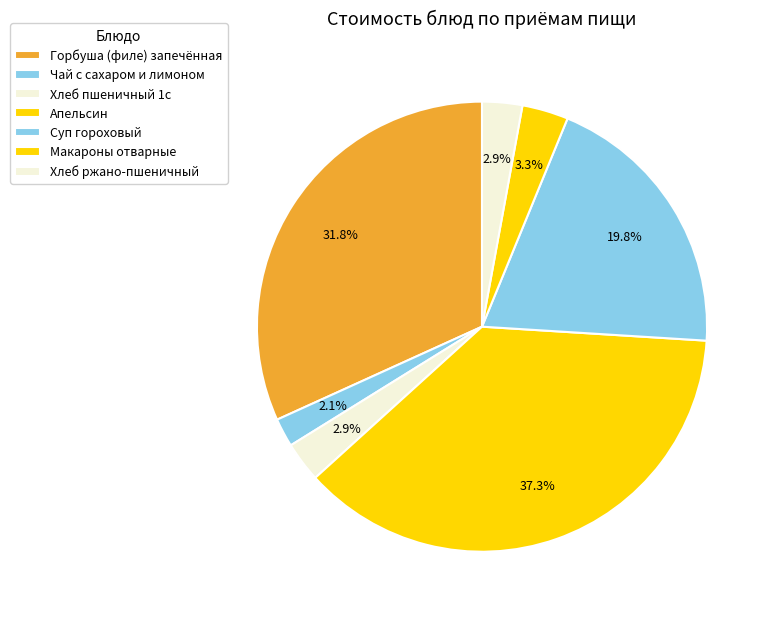

Count the number of slices in the pie.

7